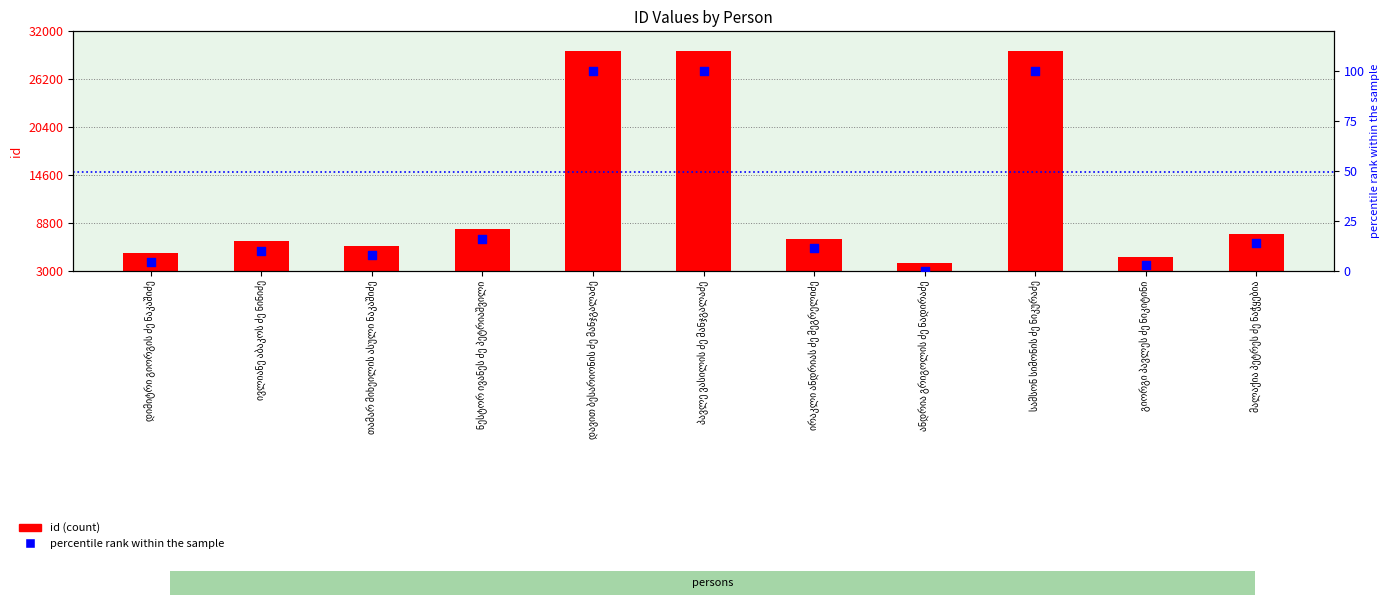

Which series has the widest spread of Y values?

id